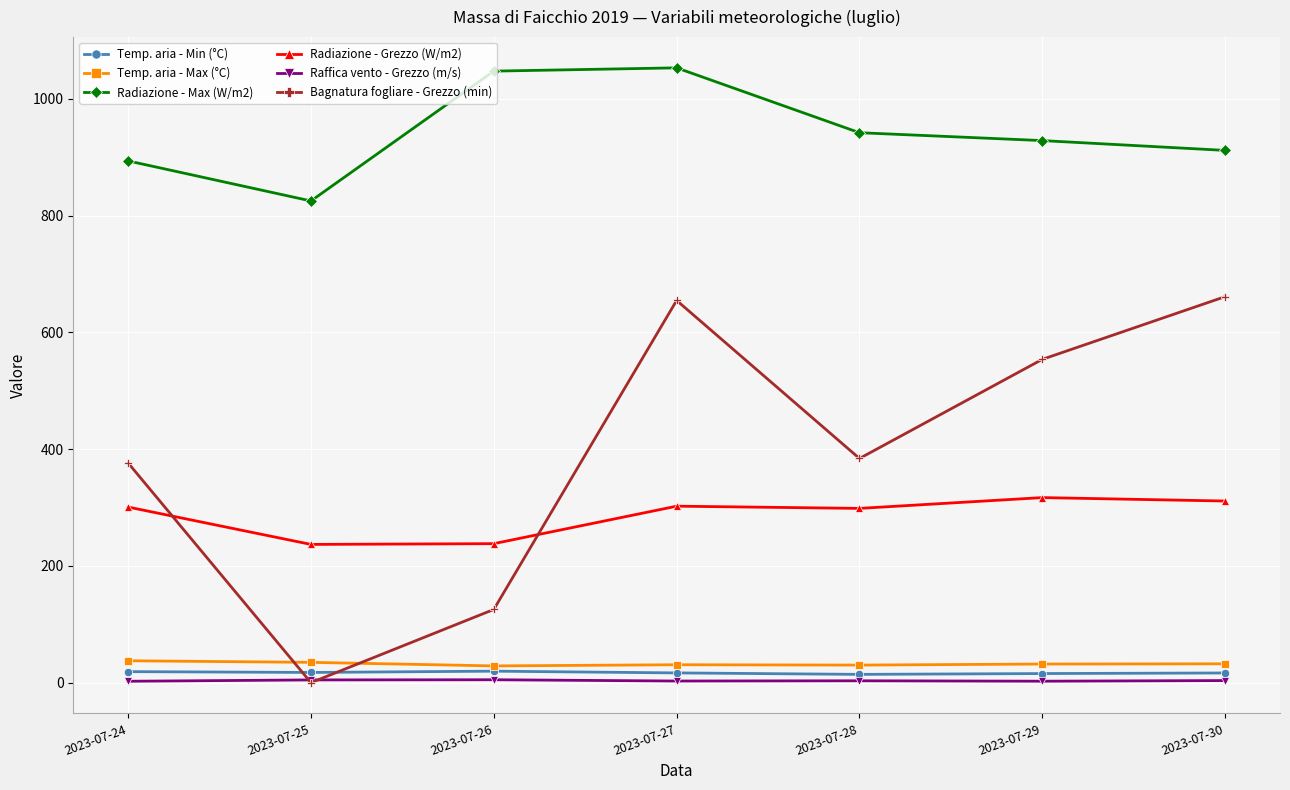

True or false: Temp. aria - Min (°C) and Radiazione - Grezzo (W/m2) cross at least once.

False